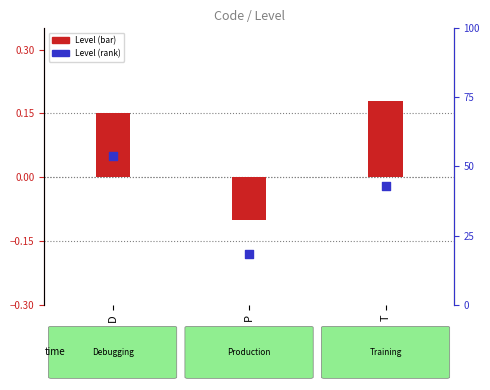

At how many categories does at least one series exceed 0?

2